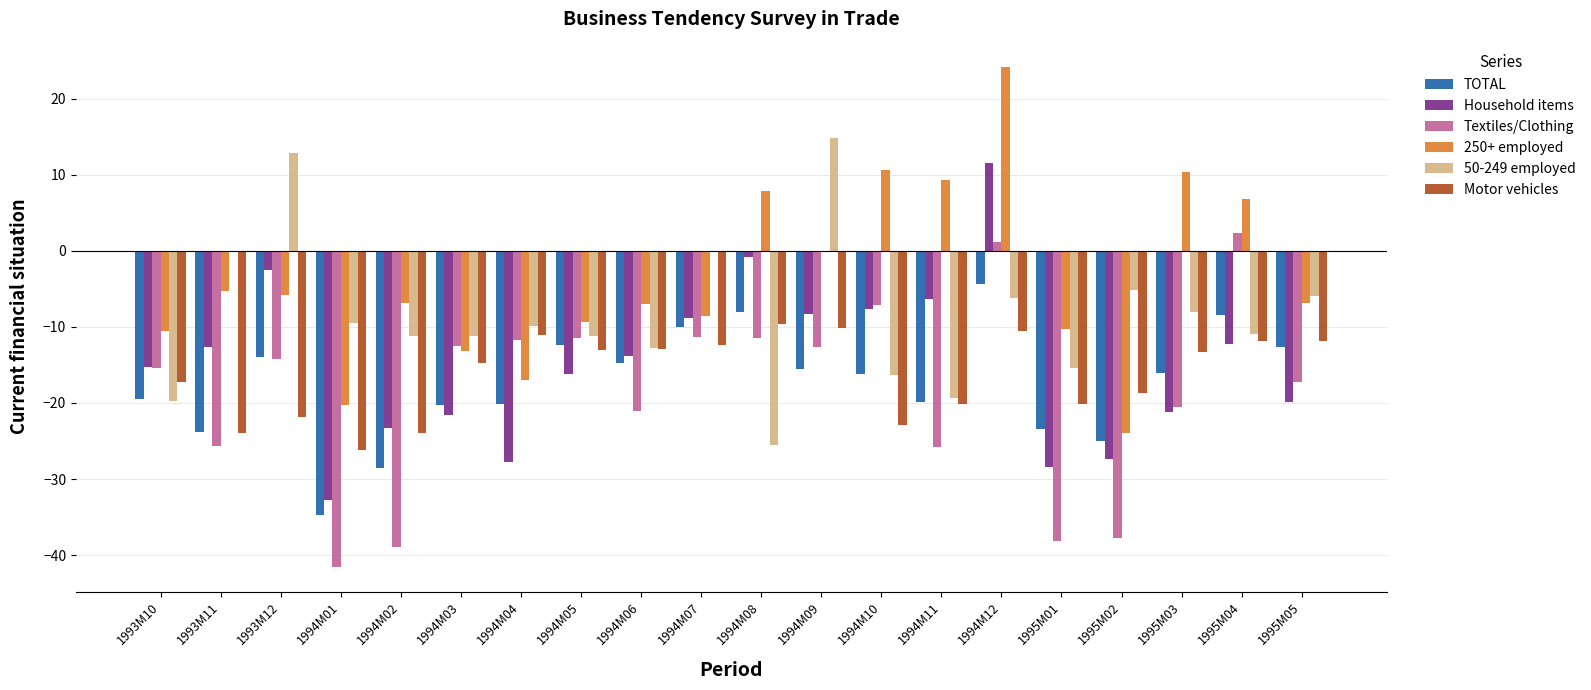

Which series has the largest total across all categories?

250+ employed